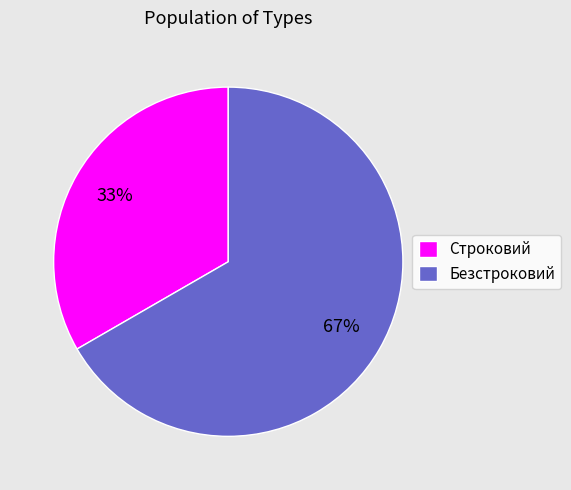

To the nearest percent, what portion does Безстроковий represent?

67%